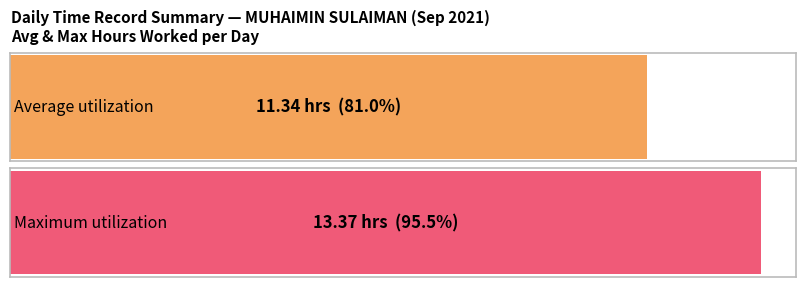

The chart shows a value of 3.0 at 2-Thu. True or false?

False